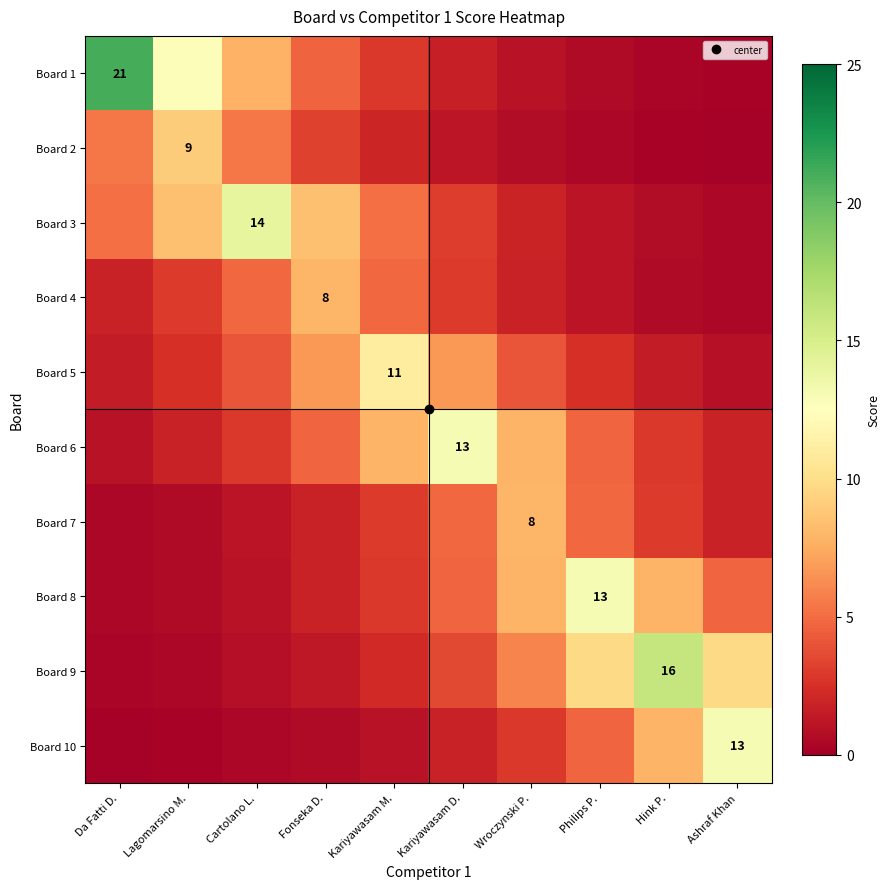

The Board 8 series shows 0.6 at Lagomarsino M.. True or false?

True